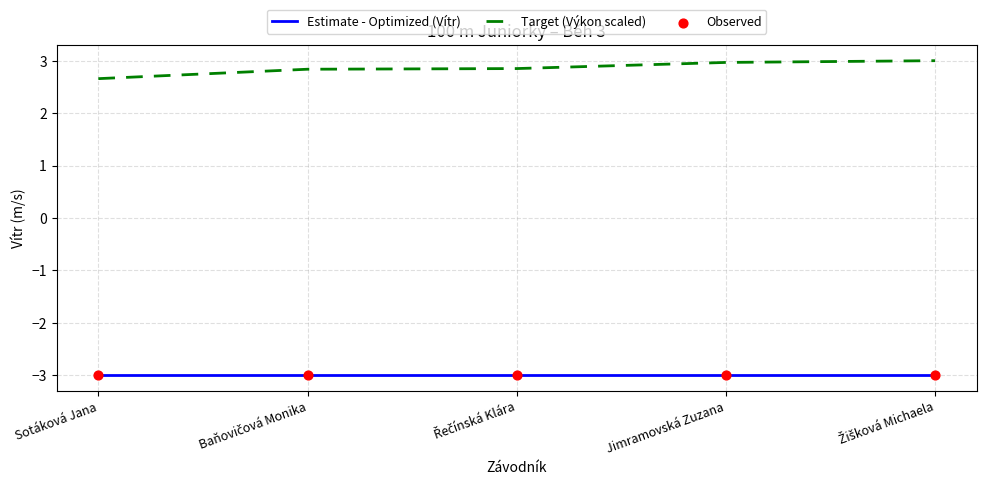

What is the difference between the highest and lowest values at Jimramovská Zuzana?

6.0